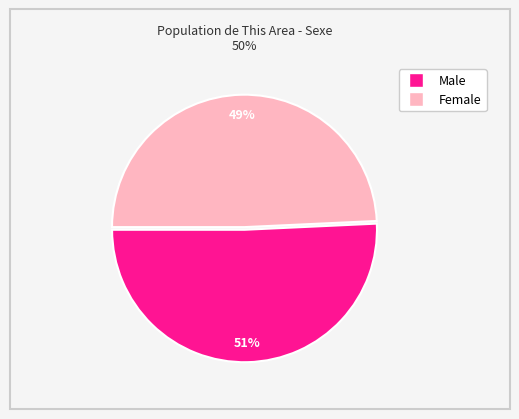

To the nearest percent, what percentage of the pie is Female?

49%